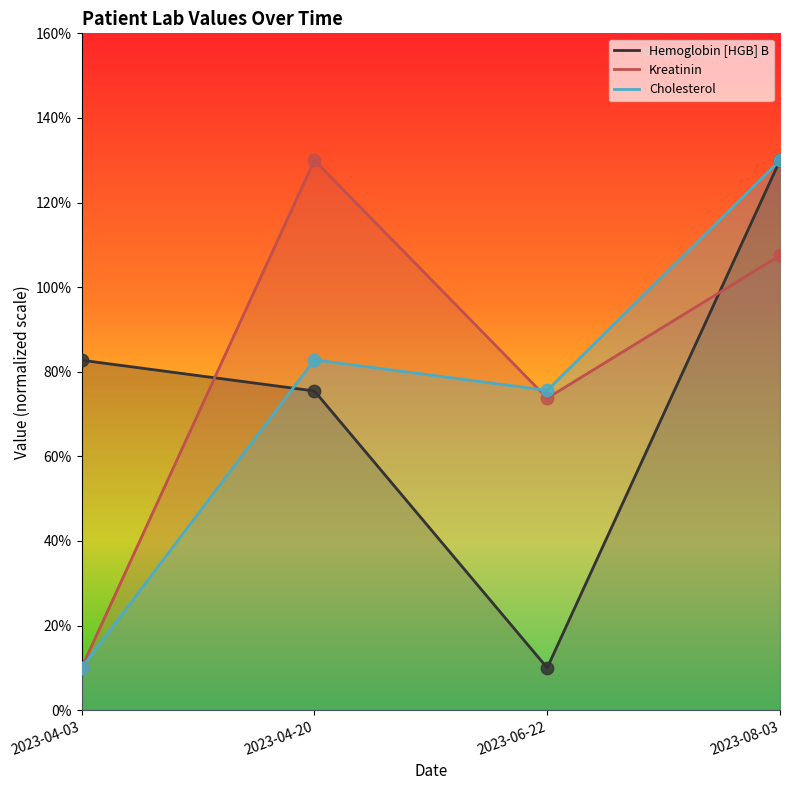

What is the total value across all series at 2023-04-20?

288.3